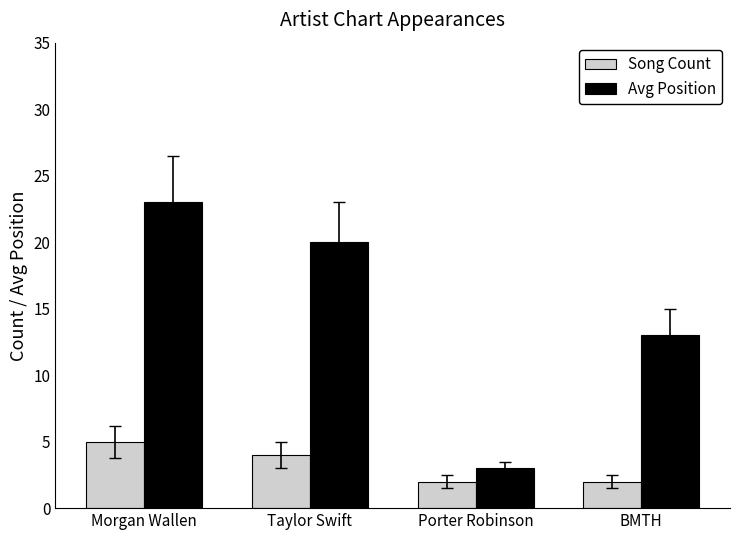

What is the difference between the second highest and second lowest values in the Avg Position series?

7